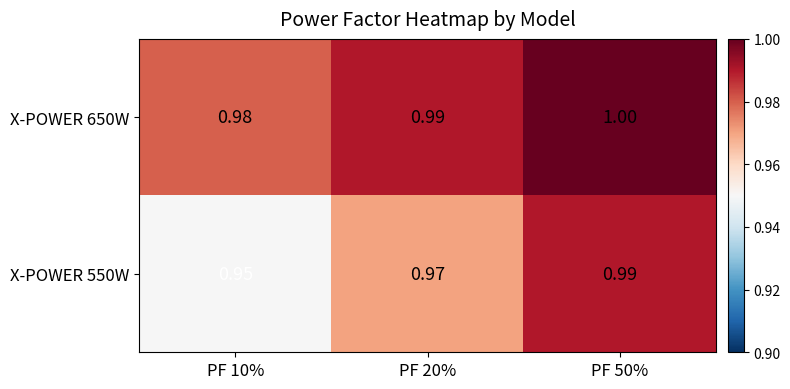

Is the value of X-POWER 550W at PF 50% greater than the value of X-POWER 650W at PF 10%?

Yes